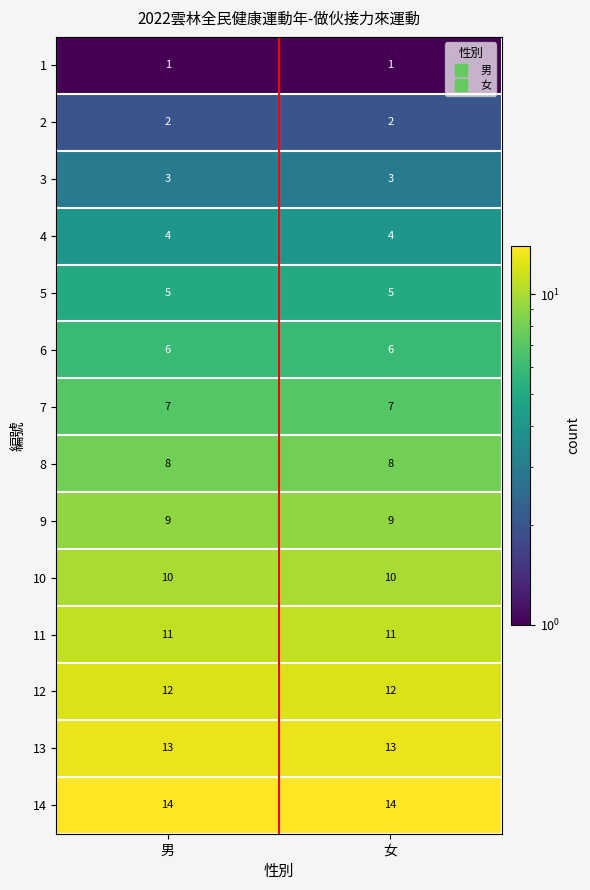

The value of 10 at 女 is 13. True or false?

False